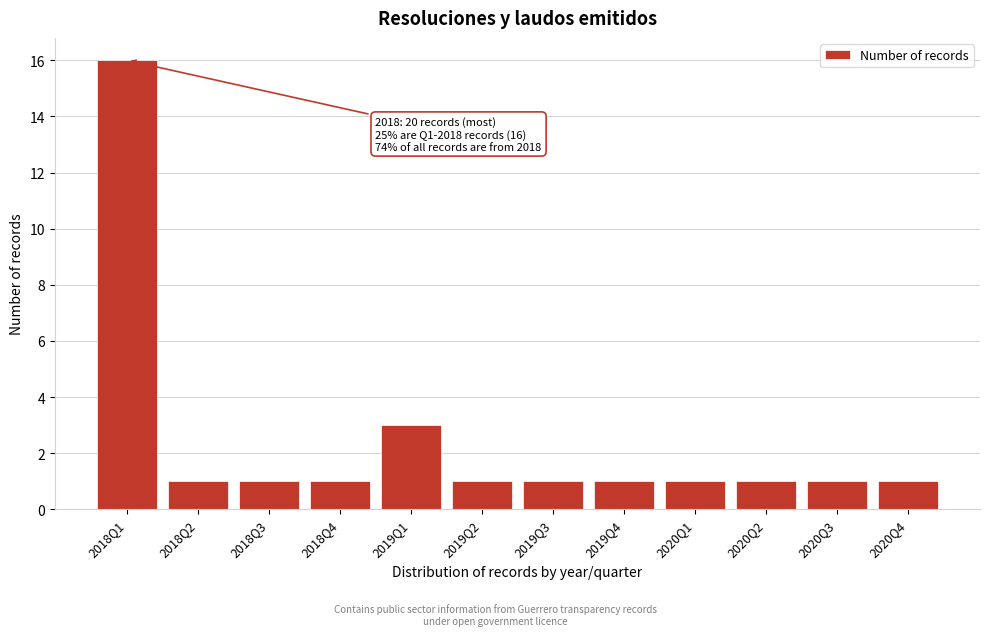

Reading left to right, transcribe all the data shown in this chart.

16	1	1	1	3	1	1	1	1	1	1	1